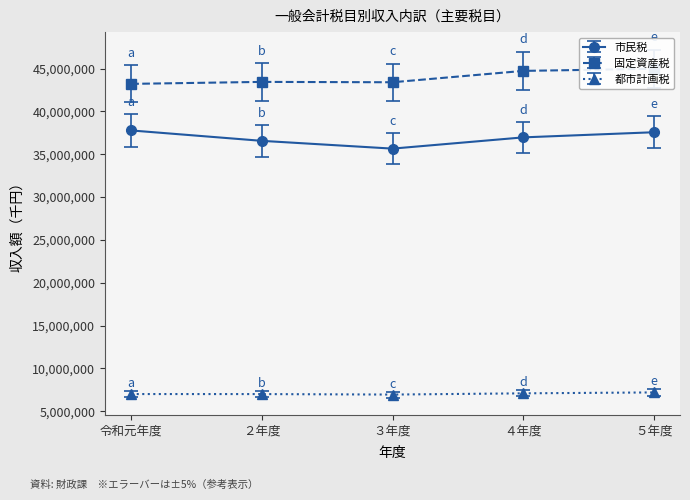

Does the chart have visible grid lines?

No